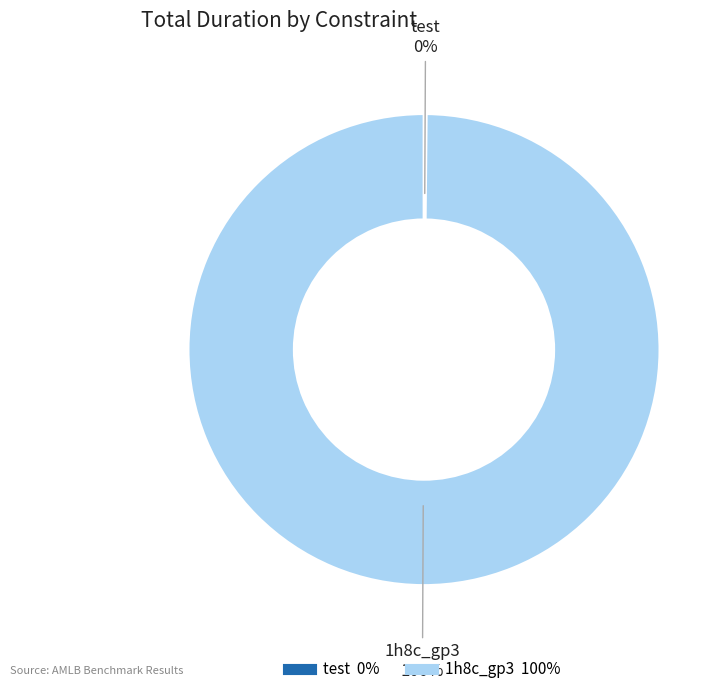

To the nearest percent, what is the difference between the largest and smallest slice percentages?

100%